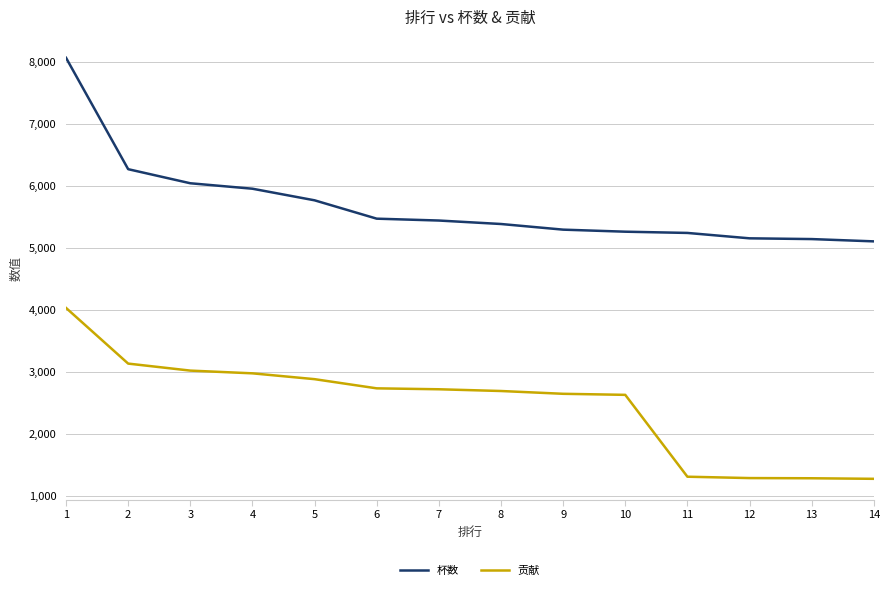

What is the minimum value shown in the chart?

1276